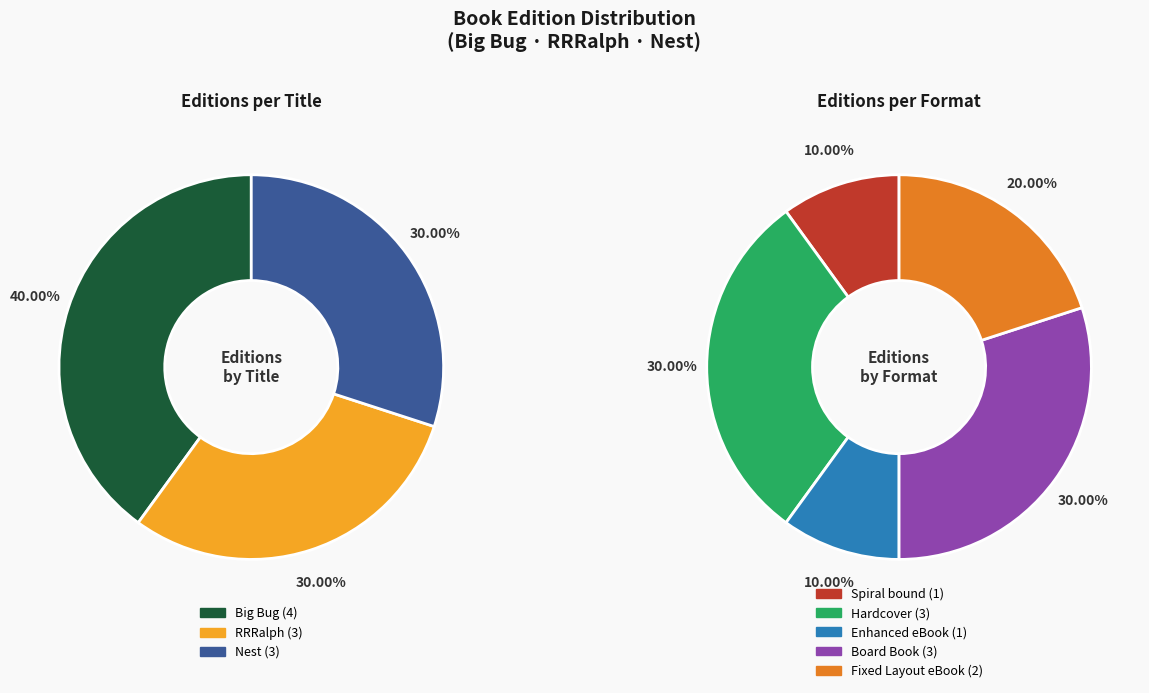

Is there a majority slice in this chart?

No